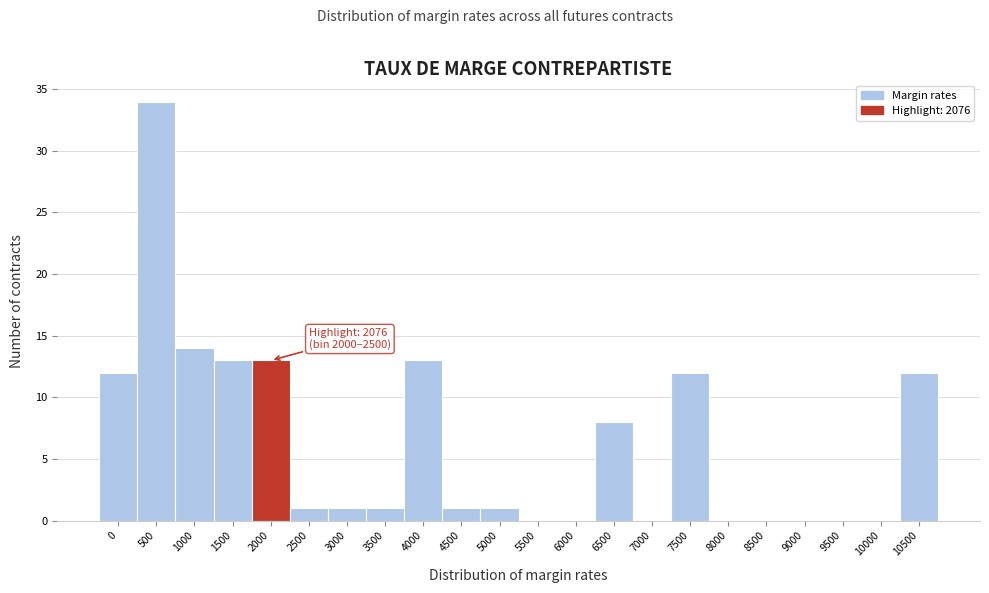

Reading left to right, list all the values displayed in this chart.

0=12	500=34	1000=14	1500=13	2000=13	2500=1	3000=1	3500=1	4000=13	4500=1	5000=1	5500=0	6000=0	6500=8	7000=0	7500=12	8000=0	8500=0	9000=0	9500=0	10000=0	10500=12